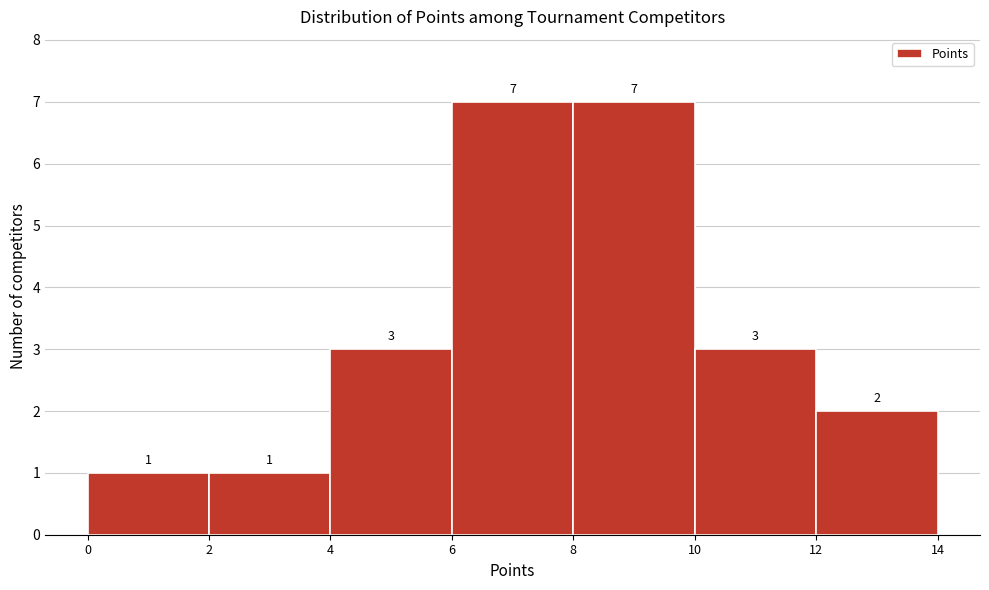

Reading left to right, list every bar in this chart as the range it spans on the x-axis followed by its height.

0 to 2: 1
2 to 4: 1
4 to 6: 3
6 to 8: 7
8 to 10: 7
10 to 12: 3
12 to 14: 2